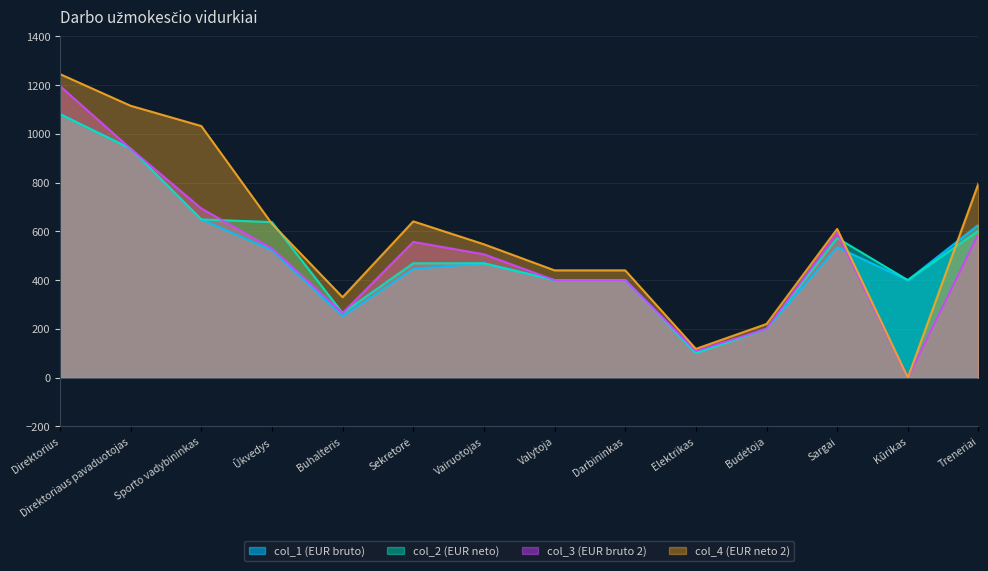

How many values in the col_1 (EUR bruto) series are below 469?

7